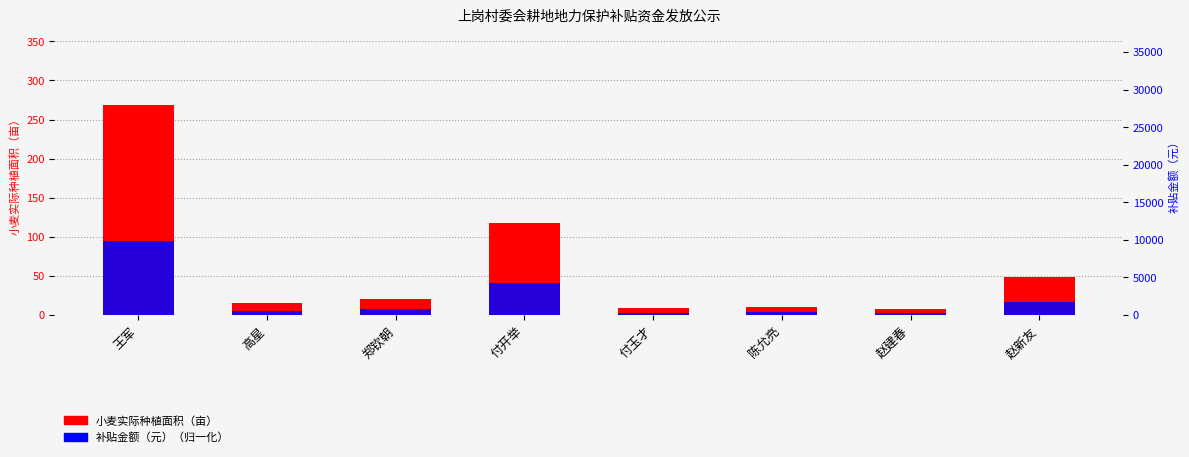

Reading left to right, extract all data points from this chart.

小麦实际种植面积（亩）: 王军=268.5	高星=15.0	郑钦朝=21.0	付开举=118.0	付玉才=8.6	陈允亮=10.0	赵建春=7.0	赵新友=48.0
补贴金额（元）（归一化）: 王军=94.0	高星=5.2	郑钦朝=7.3	付开举=41.3	付玉才=3.0	陈允亮=3.5	赵建春=2.4	赵新友=16.8